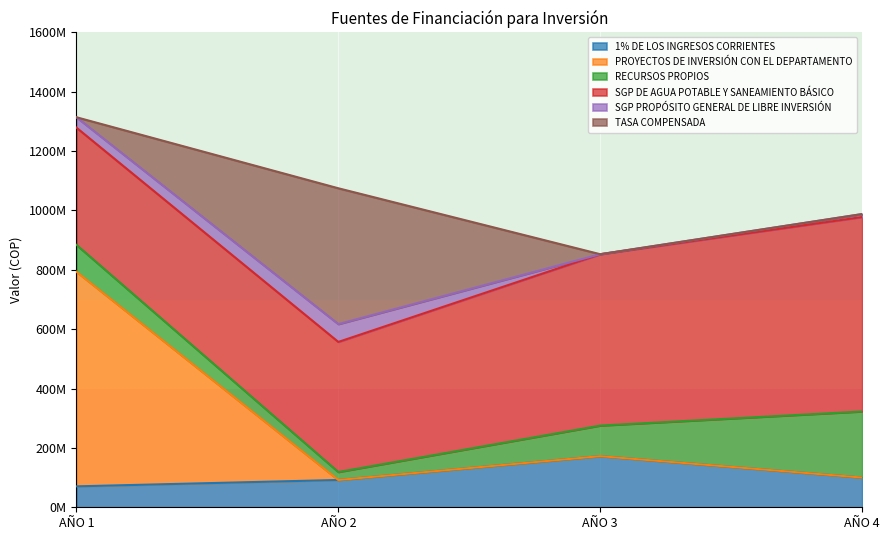

Is the value of SGP PROPÓSITO GENERAL DE LIBRE INVERSIÓN at AÑO 4 greater than the value of RECURSOS PROPIOS at AÑO 2?

No